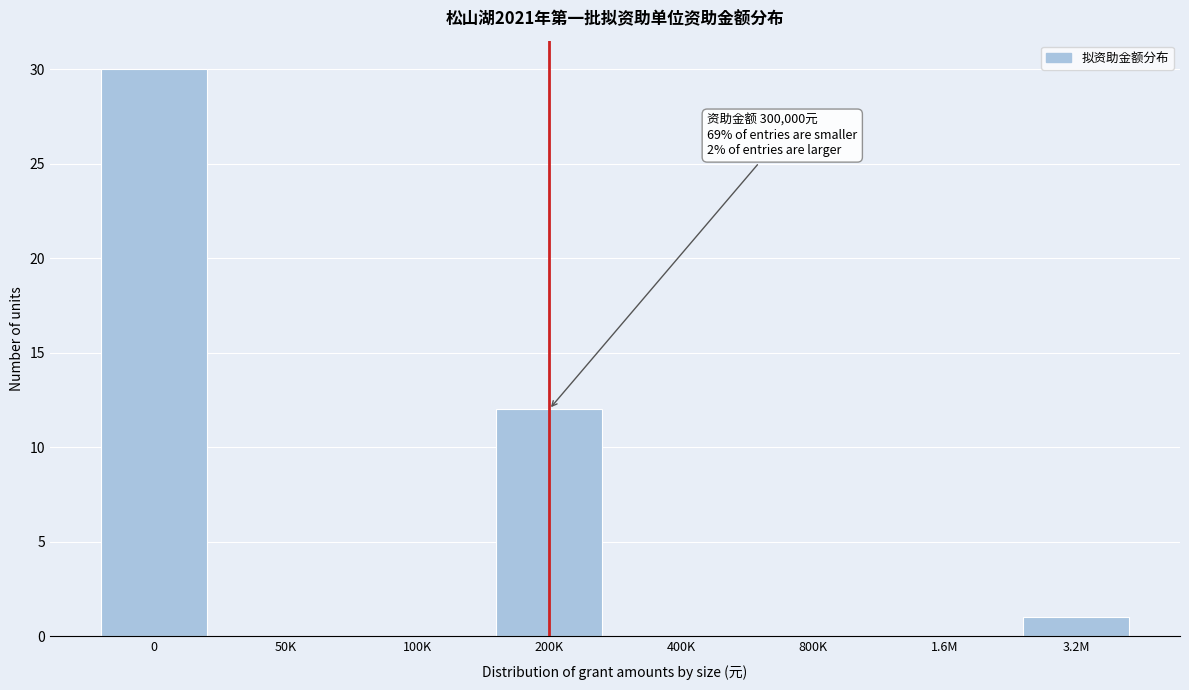

Reading left to right, transcribe all the data shown in this chart.

0=30	50K=0	100K=0	200K=12	400K=0	800K=0	1.6M=0	3.2M=1